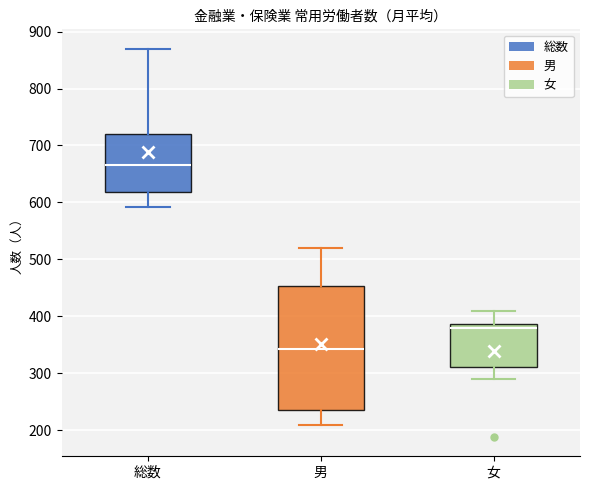

Which box is the tallest, from its lower edge to its upper edge?

男